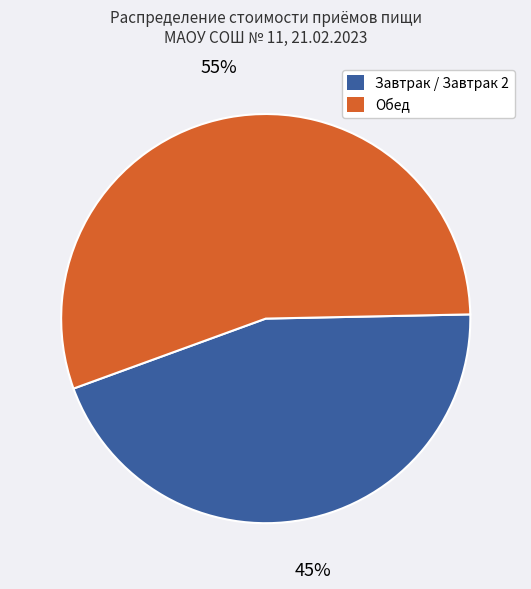

To the nearest percent, what is the difference between the largest and smallest slice percentages?

10%